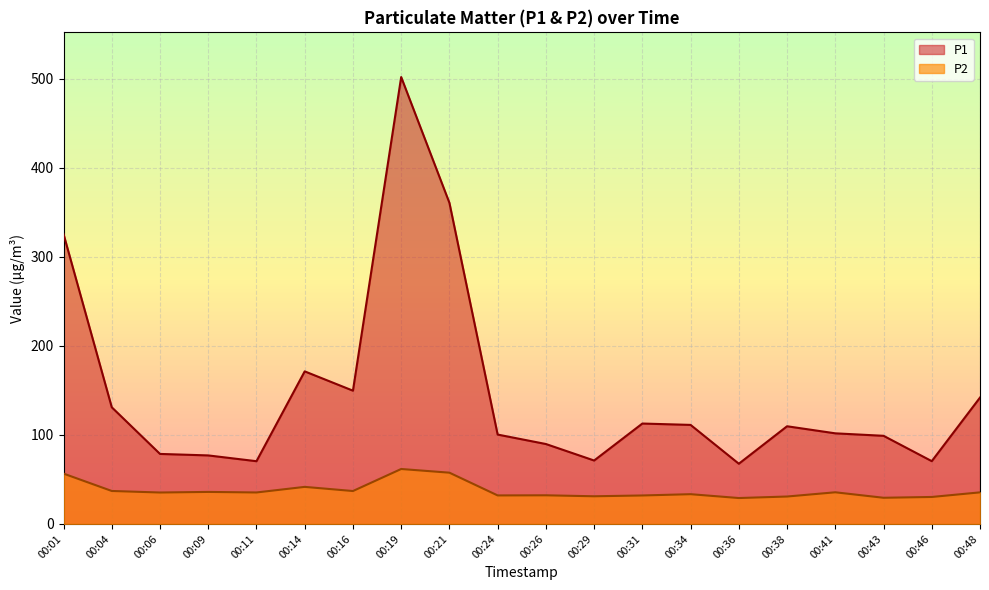

Which label corresponds to the largest value in the chart?

00:19